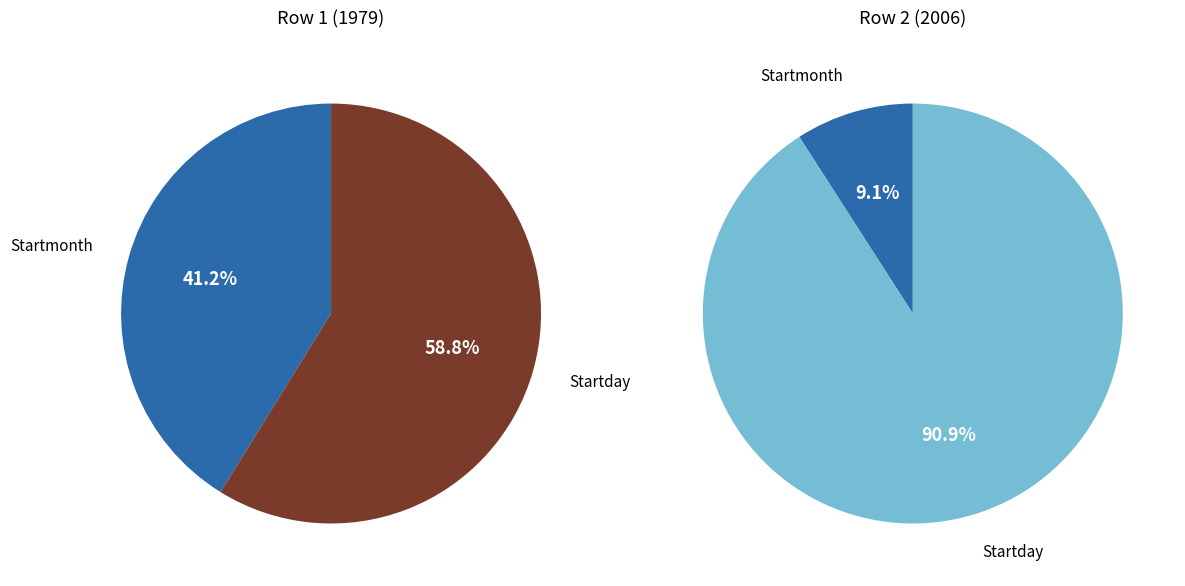

Combined, do Startday and Startmonth account for over 50%?

Yes